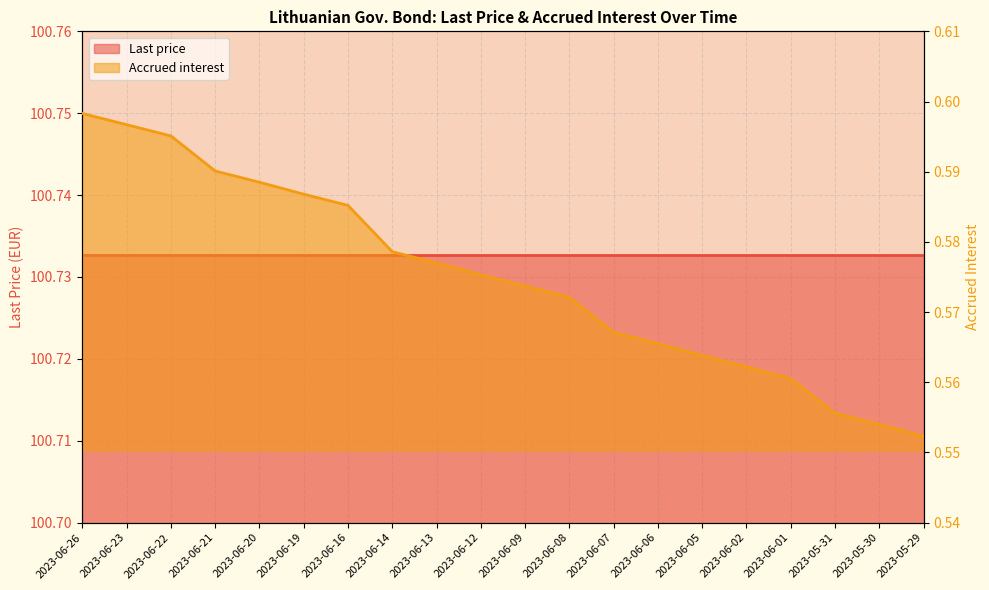

How many values are between 0 and 1?

20